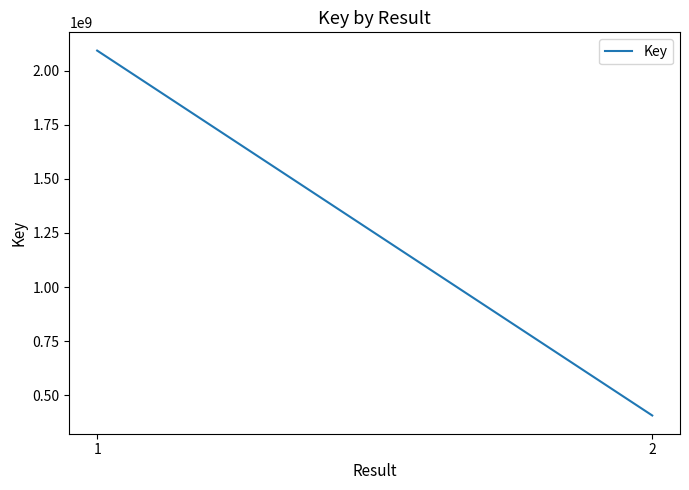

List the labels in order of value, smallest first.

2, 1